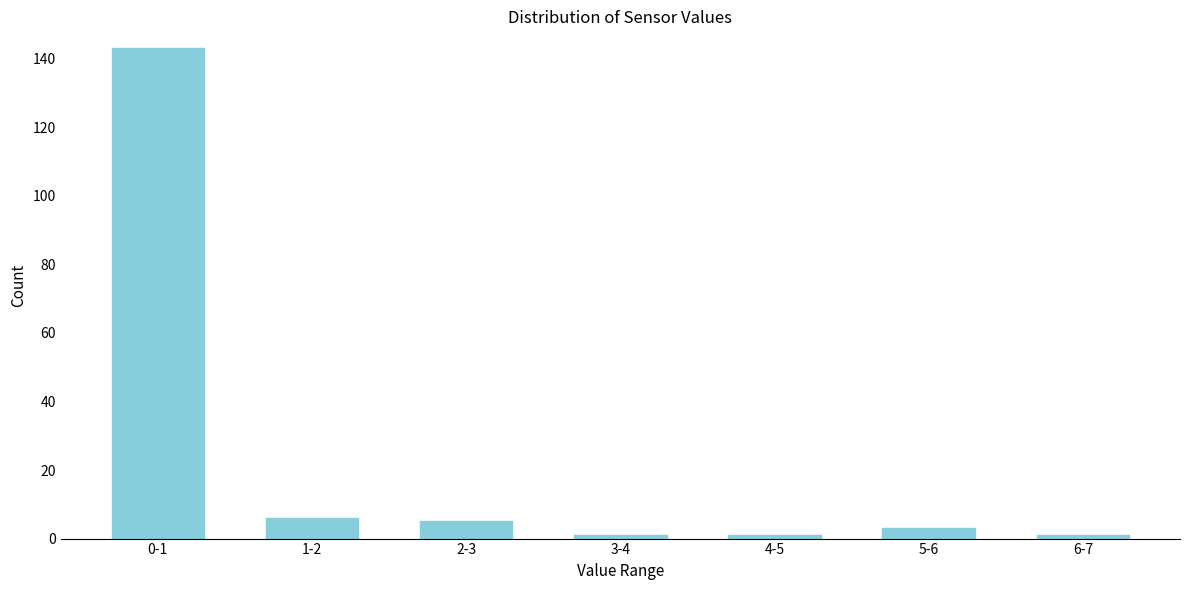

Reading left to right, list all the values displayed in this chart.

0-1=143	1-2=6	2-3=5	3-4=1	4-5=1	5-6=3	6-7=1